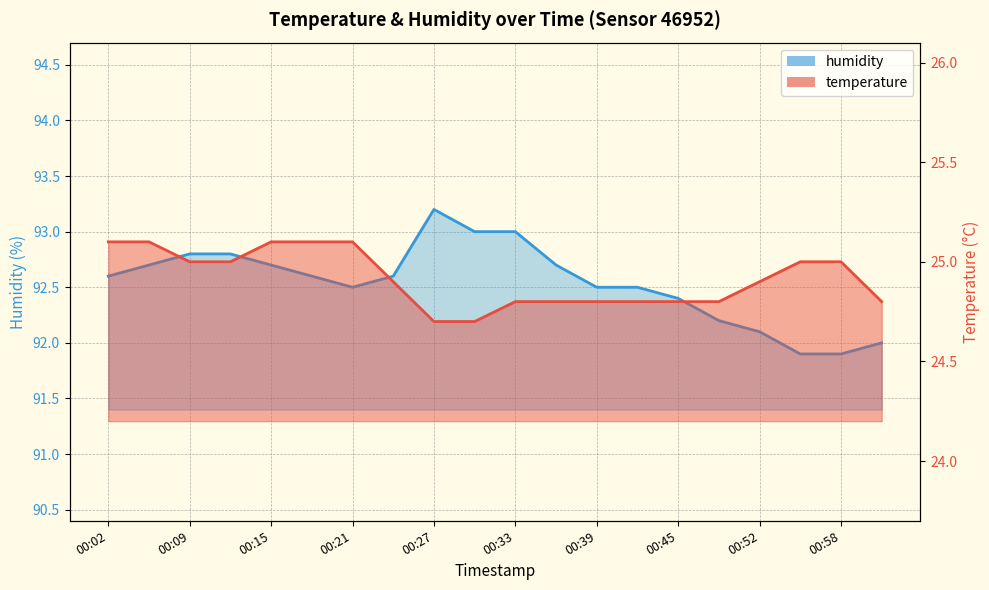

What is the maximum value shown in the chart?

93.2